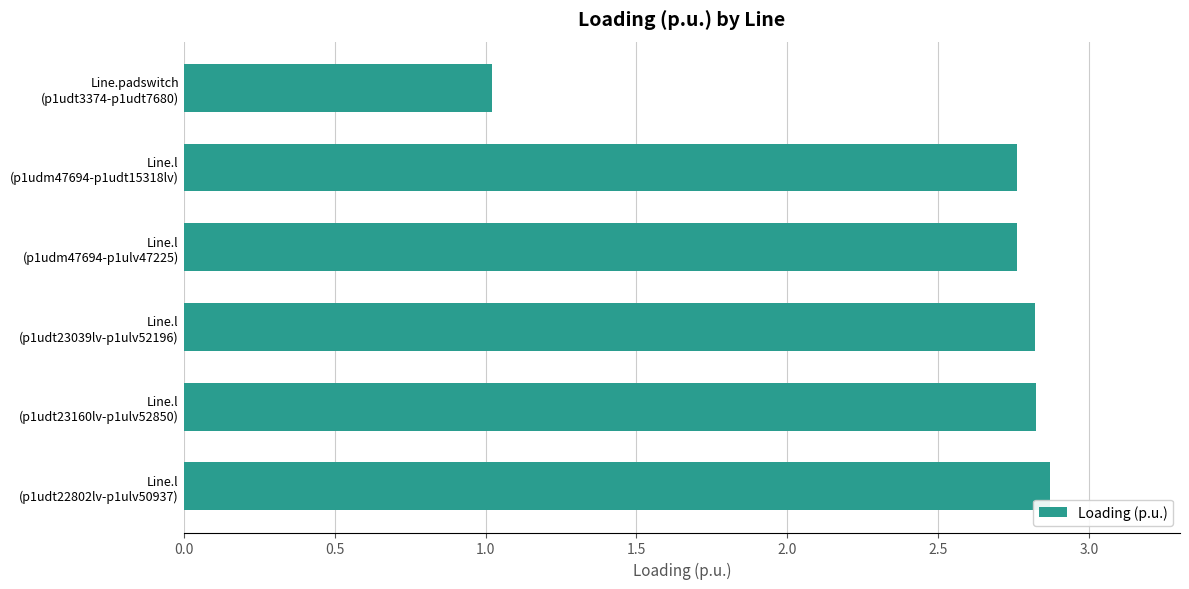

What is the sum of all values?

15.1